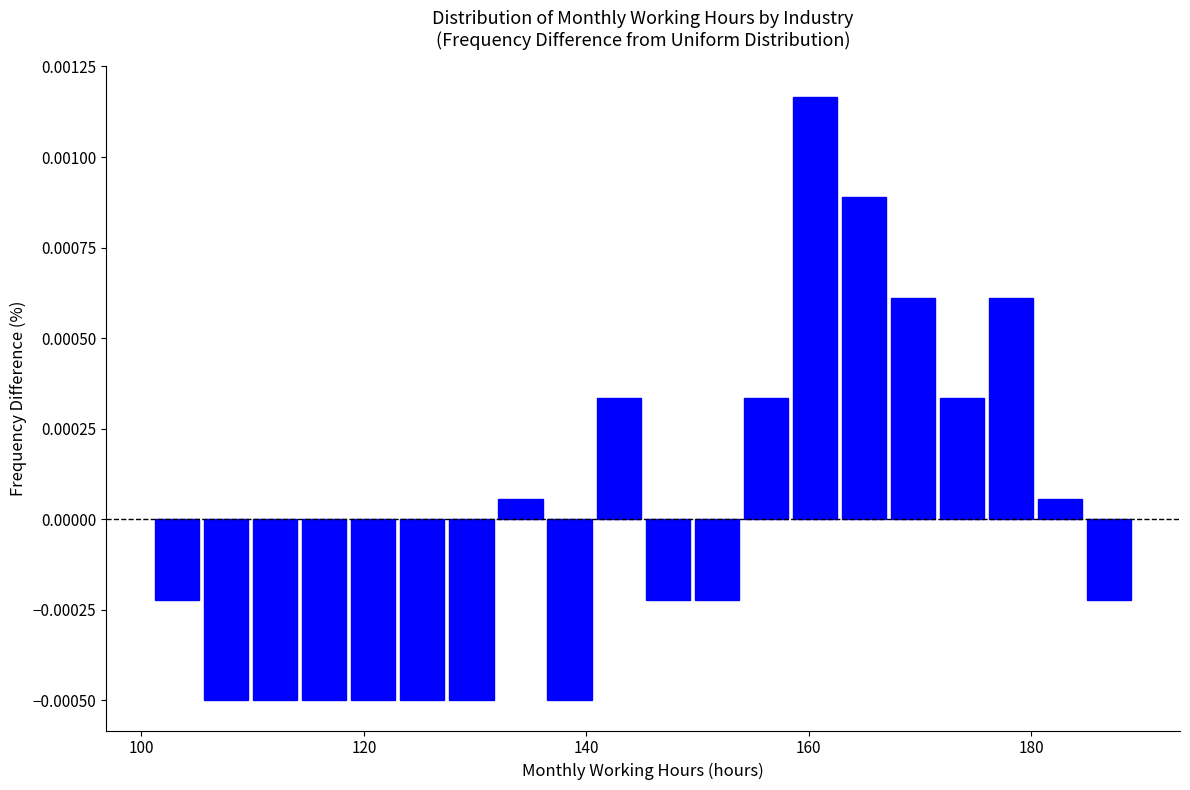

Read against the x-axis, roughly where is the centre of the tallest bar?

160